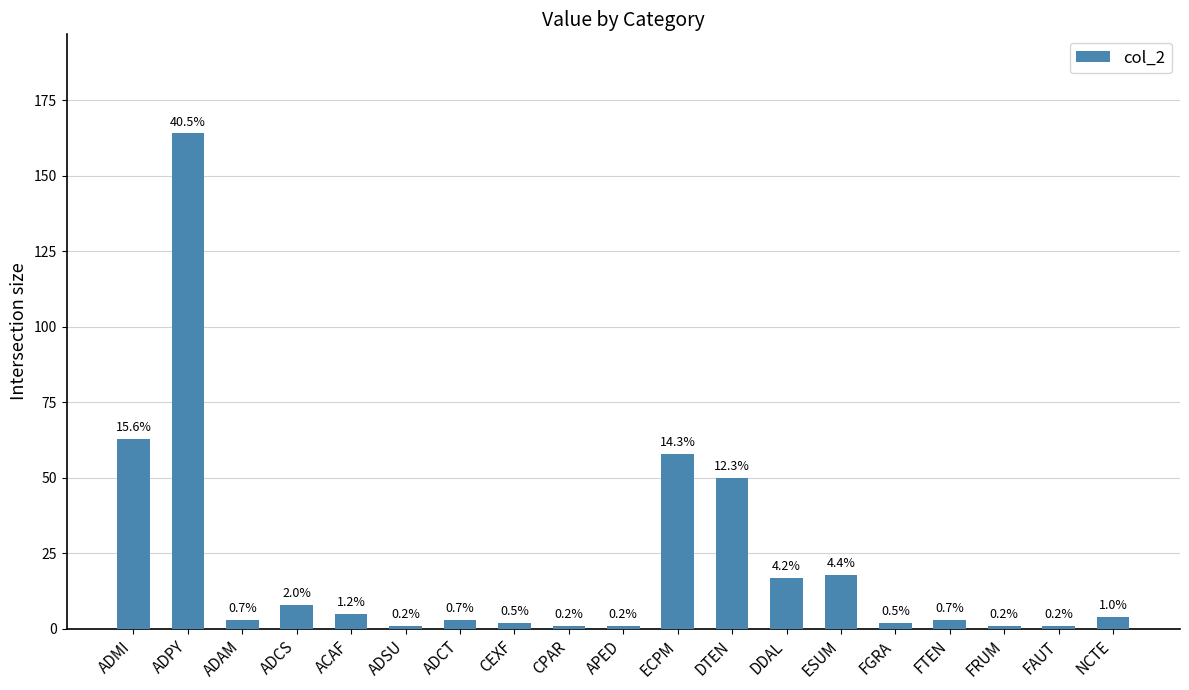

Are the bars horizontal?

No